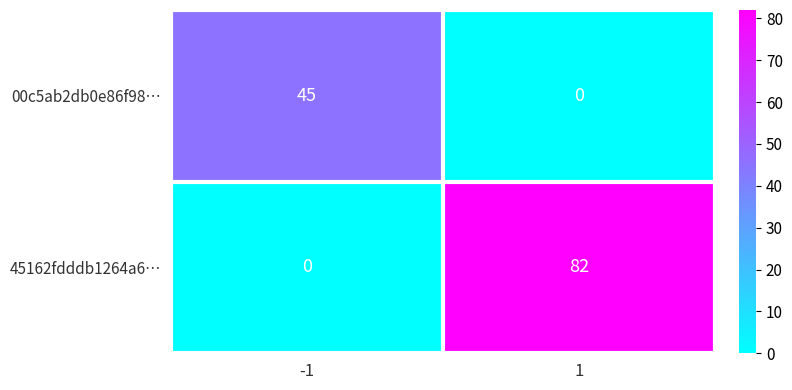

Count the number of categories in the chart.

2